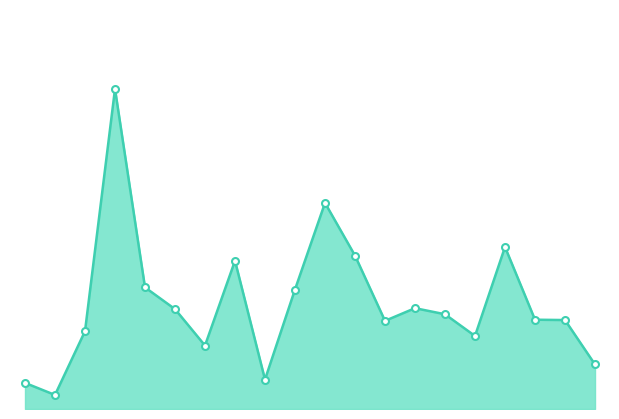

How many lines are shown in the chart?

1